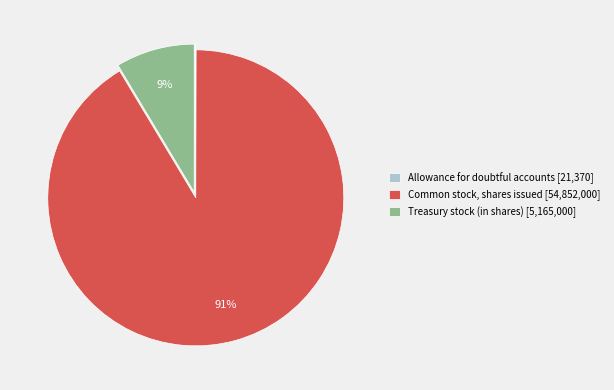

To the nearest percent, what is the difference between the largest and smallest slice percentages?

91%